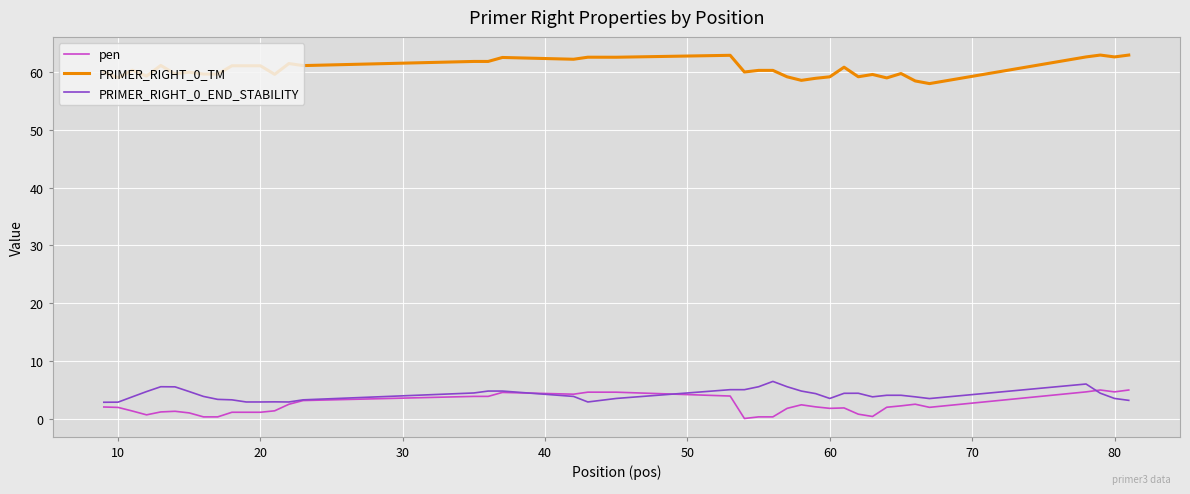

True or false: pen and PRIMER_RIGHT_0_TM intersect in this chart.

False